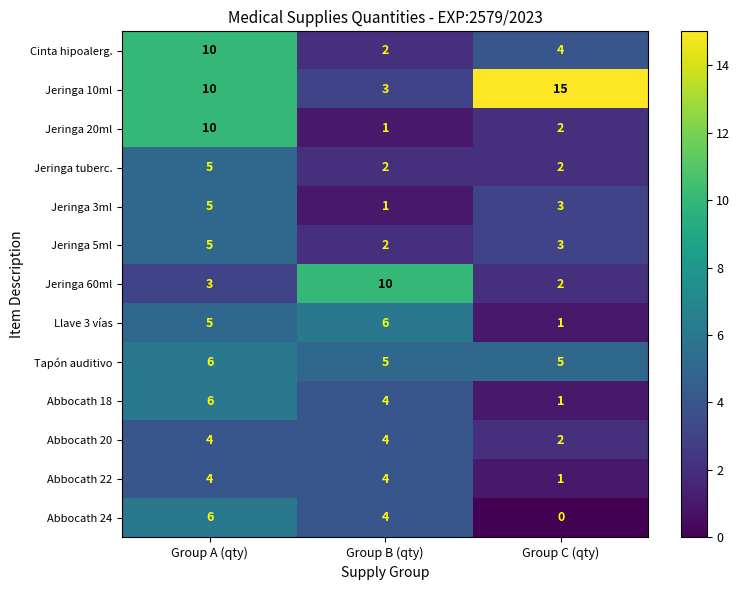

At which label does Jeringa 5ml first exceed 3?

Group A (qty)